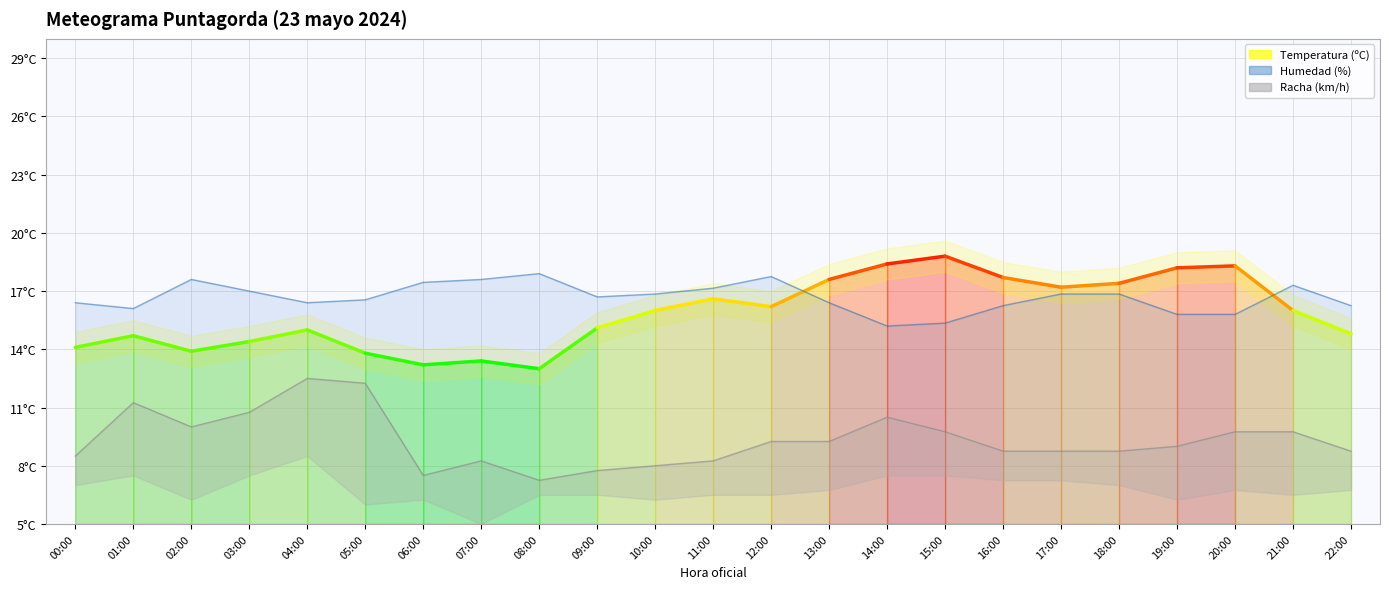

The Humedad (%) series shows 16.9 at 18:00. True or false?

True